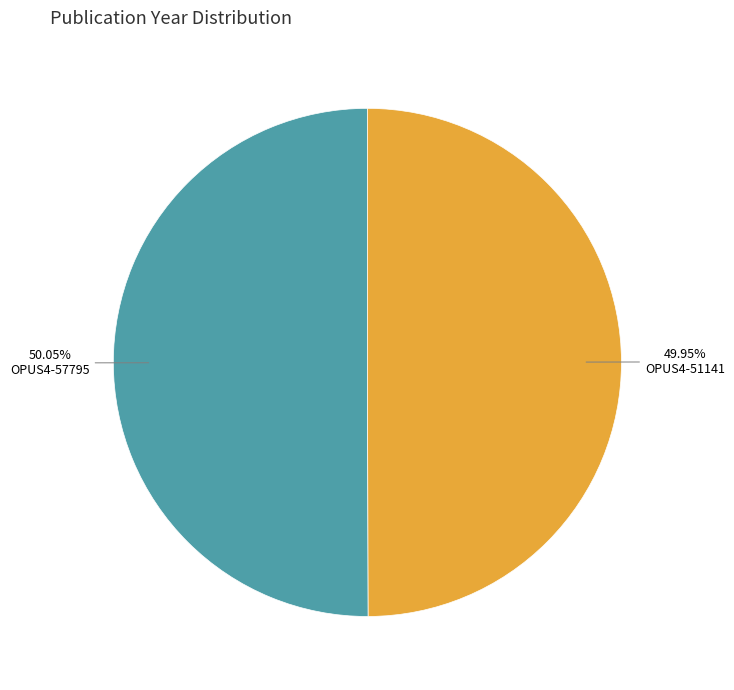

What is the ratio of the value at OPUS4-51141 to the value at OPUS4-57795?

1.0